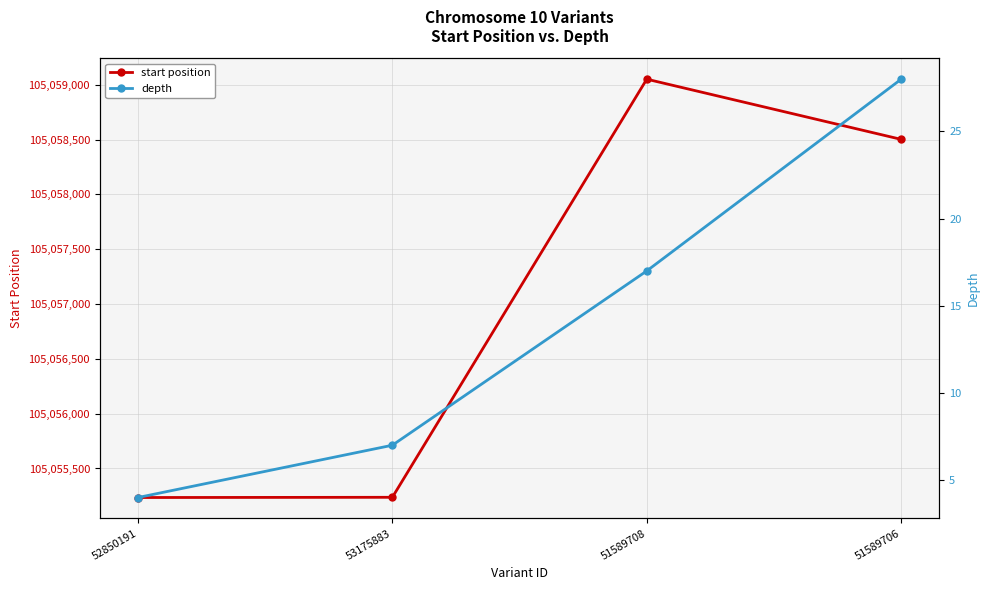

What is the sum of all start position values?

420228025